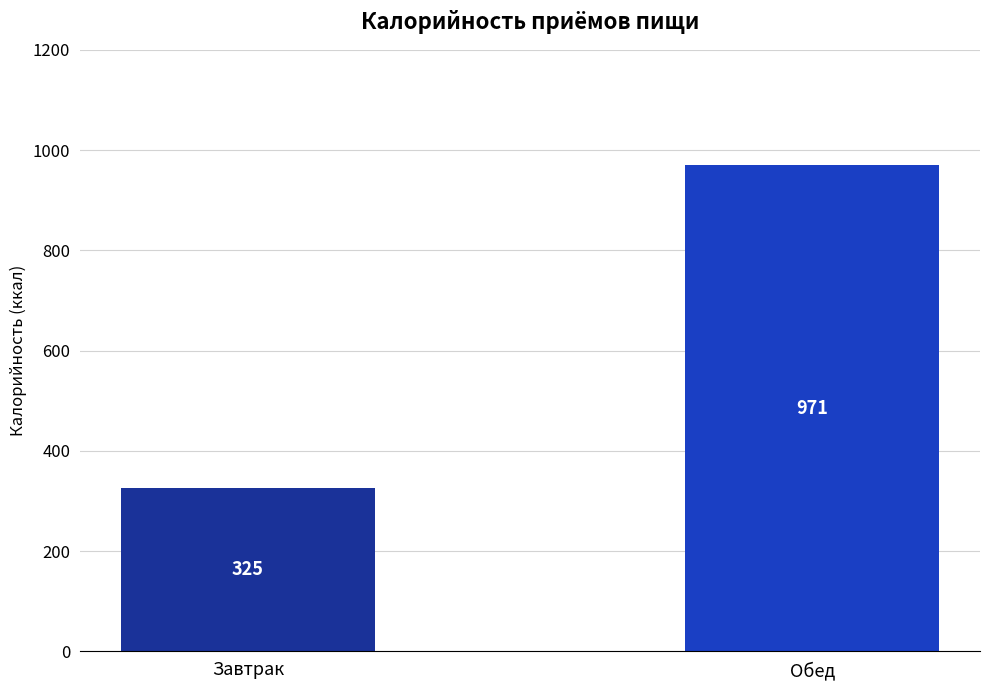

How many values are between 325 and 971?

2